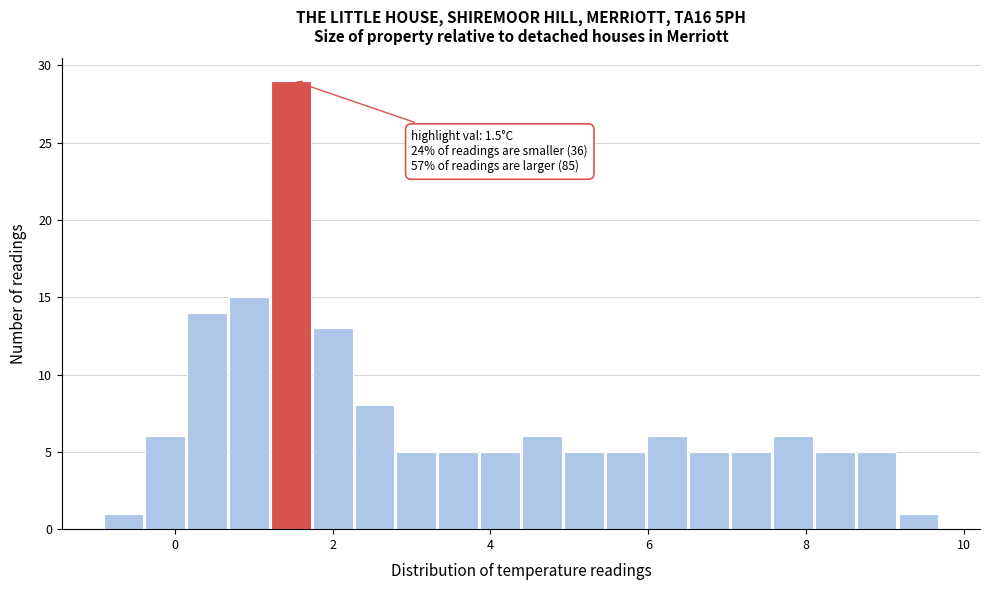

Read against the x-axis, roughly where is the centre of the tallest bar?

1.4